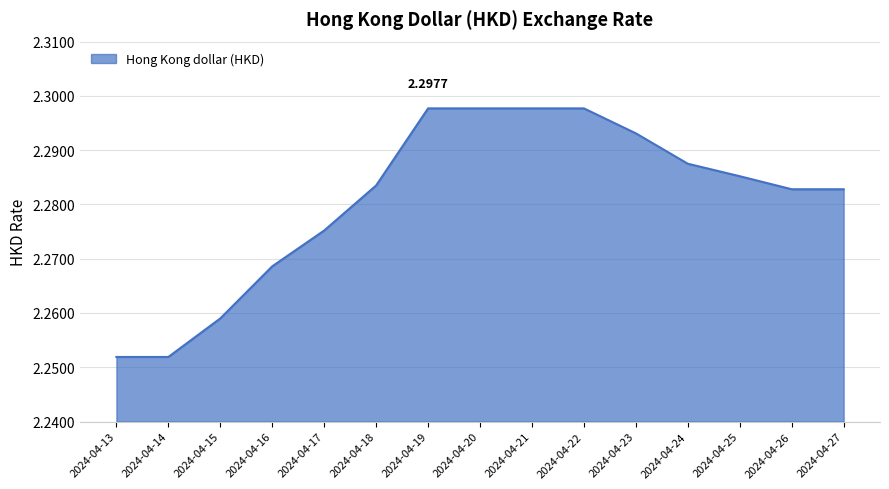

What is the ratio of the value at 2024-04-25 to the value at 2024-04-16?

1.0